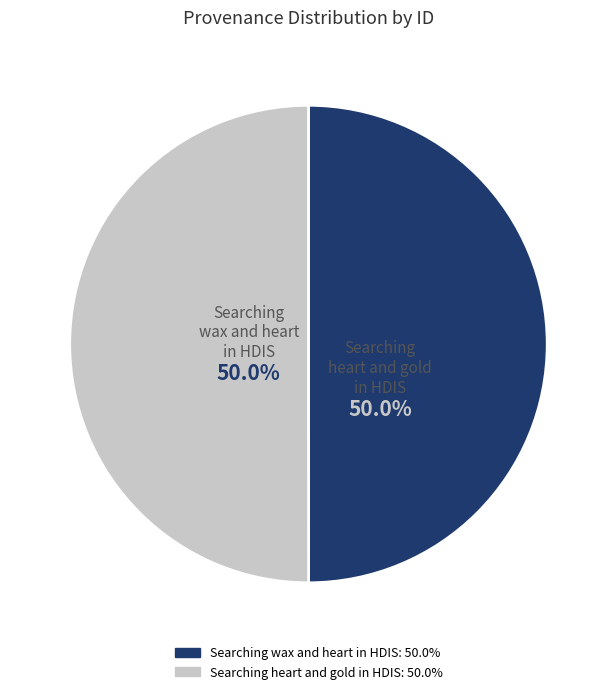

To the nearest percent, what percentage of the pie is Searching heart and gold in HDIS?

50%